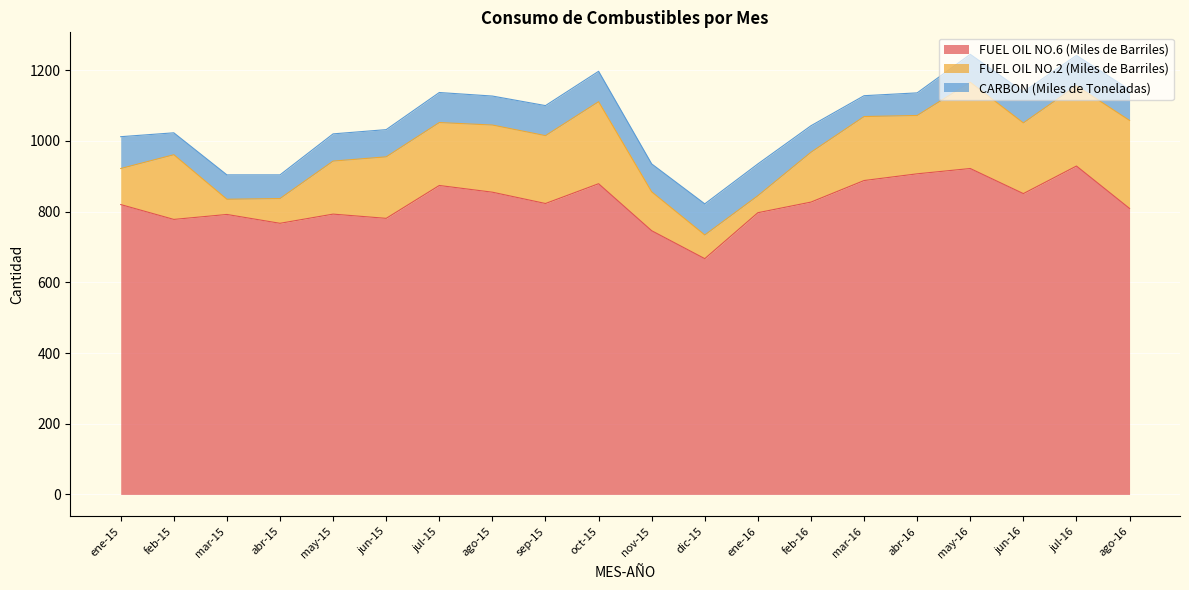

At which label does FUEL OIL NO.6 (Miles de Barriles) first exceed 823?

jul-15